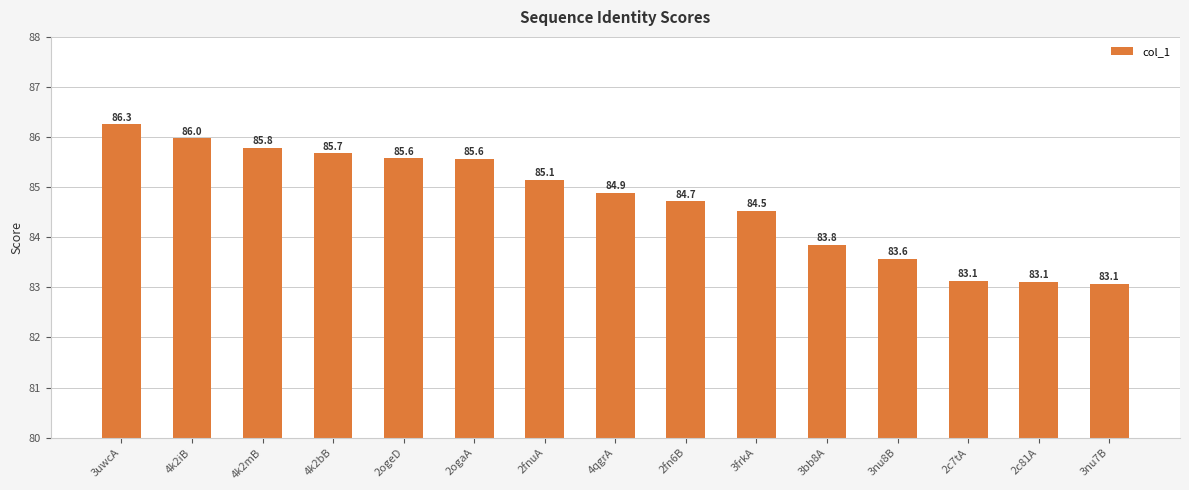

What is the greatest value displayed?

86.3